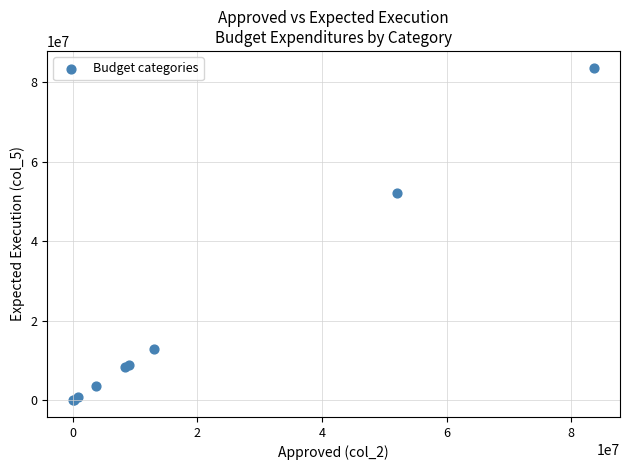

What Y value in the scatter plot is closest to 41851026?

52048581.1